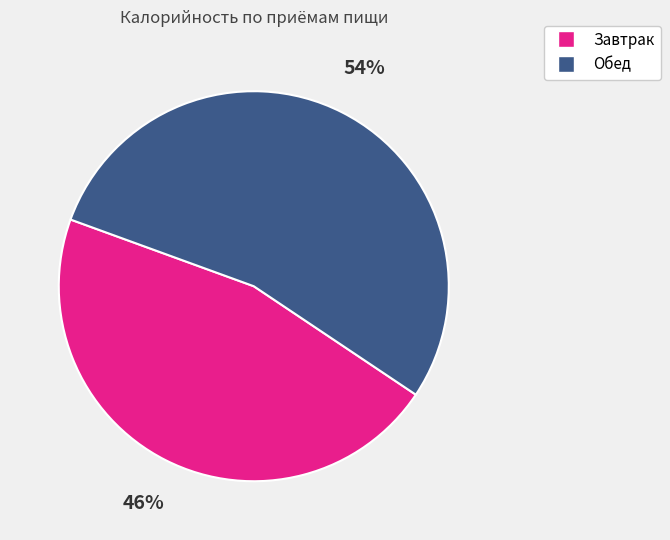

Rank the categories by value from highest to lowest.

Обед, Завтрак